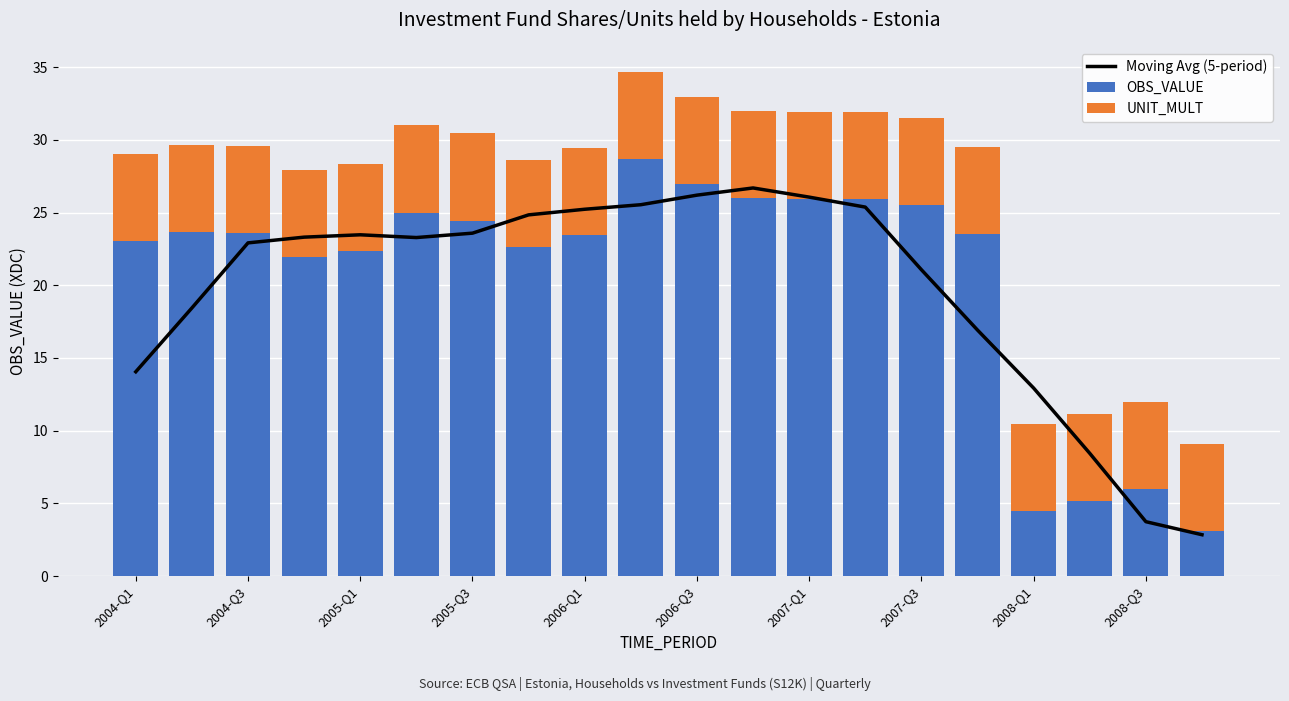

What is the minimum value for OBS_VALUE?

3.1